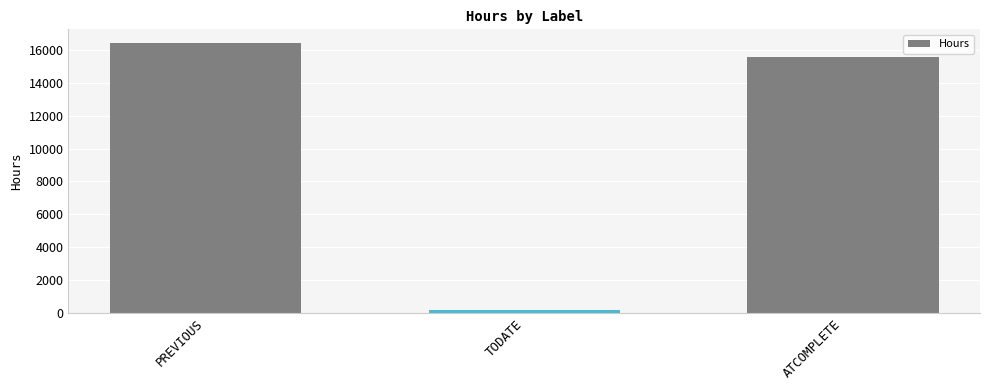

The value at ATCOMPLETE is 15608. True or false?

True